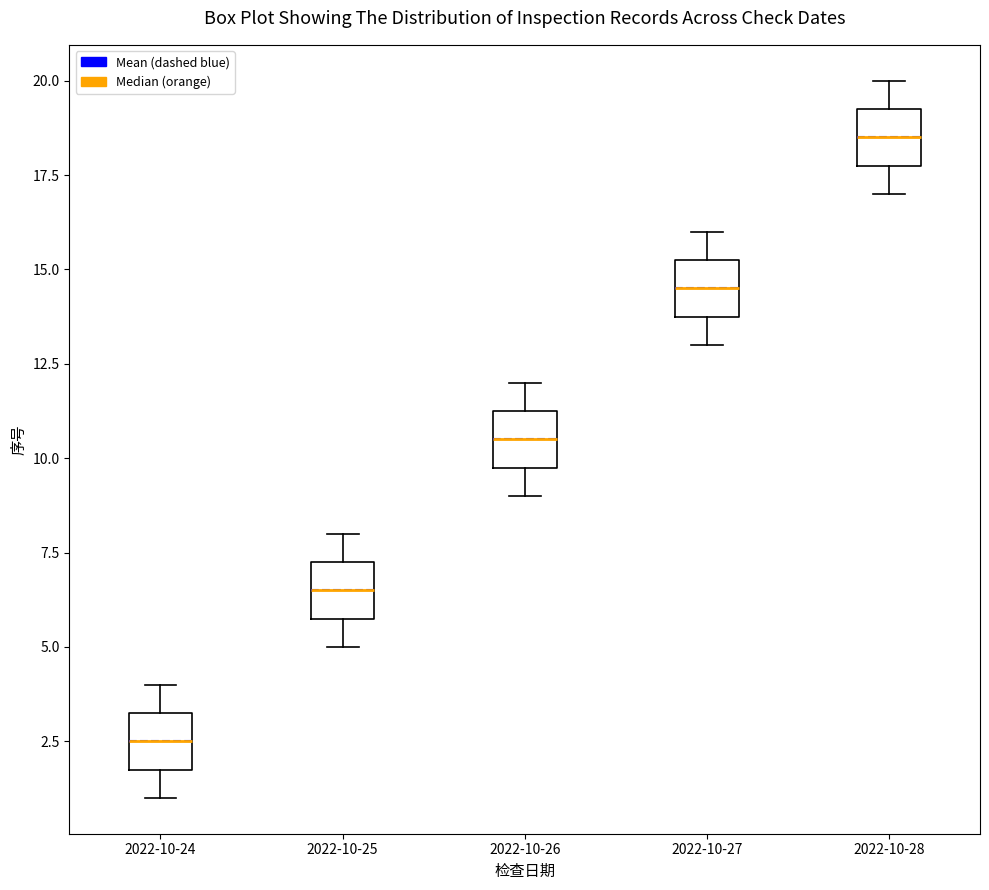

Reading left to right, transcribe this box plot: for each box, give where its median line is, the range the box spans, and where its two whiskers end, as read against the y-axis. The values are not printed on the chart, so give them approximately, as read against the axis.

2022-10-24: median 2.5, box 2.0 to 3.5, whiskers 1.0 to 4.0
2022-10-25: median 6.5, box 6.0 to 7.5, whiskers 5.0 to 8.0
2022-10-26: median 10.5, box 10.0 to 11.5, whiskers 9.0 to 12.0
2022-10-27: median 14.5, box 14.0 to 15.5, whiskers 13.0 to 16.0
2022-10-28: median 18.5, box 18.0 to 19.5, whiskers 17.0 to 20.0